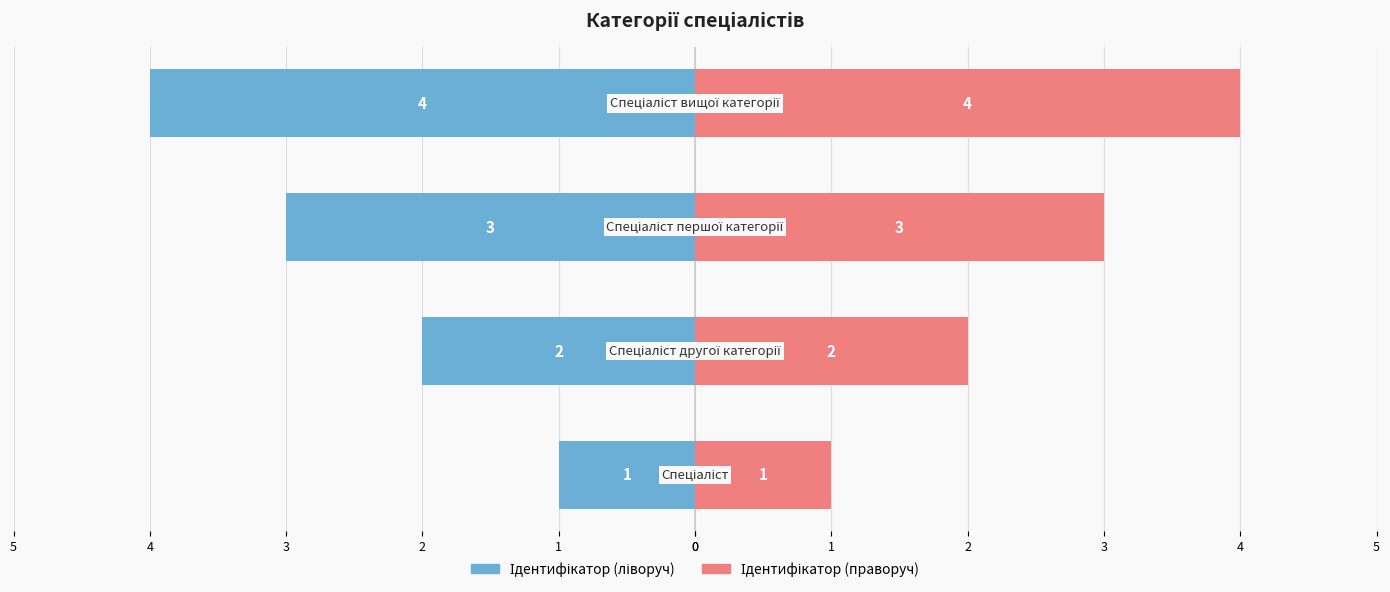

Rank the series by their maximum value, from highest to lowest.

Ідентифікатор (праворуч), Ідентифікатор (ліворуч)